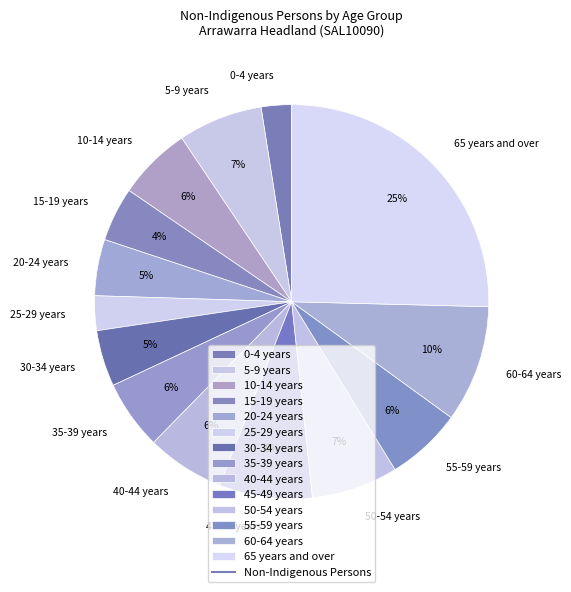

What is the largest slice in the pie chart?

65 years and over